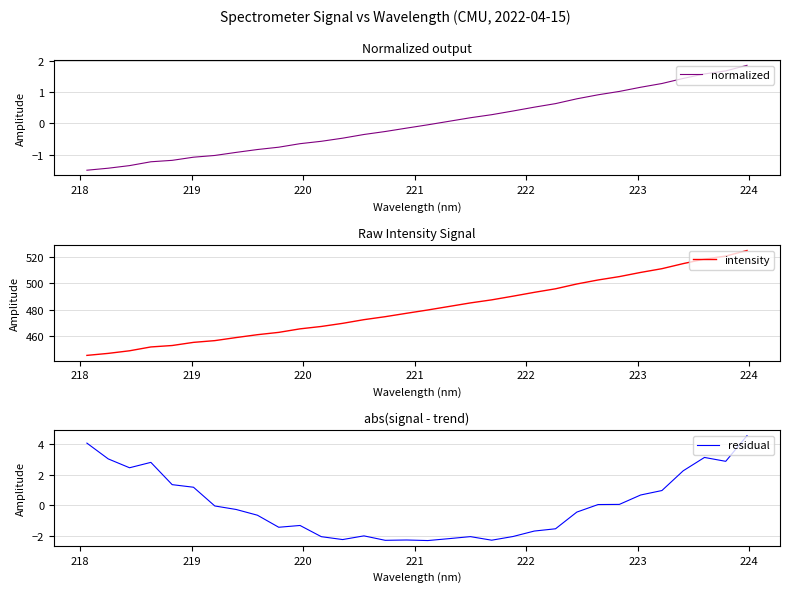

True or false: intensity and normalized cross at least once.

False